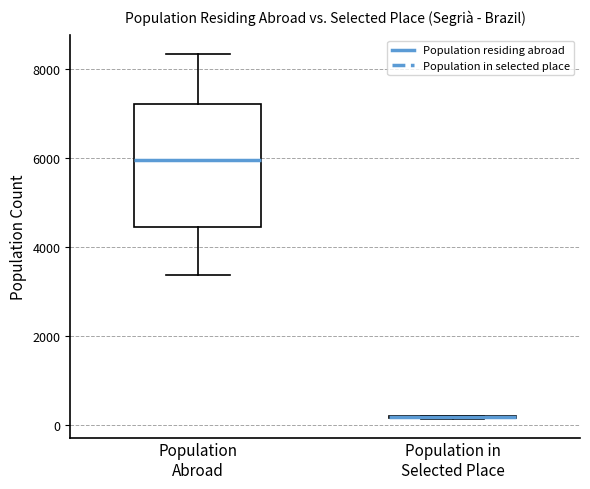

Reading left to right, read every box against the y-axis: the position of its median line, the range the box covers, and the ends of its whiskers. The values are not printed on the chart, so give them approximately, as read against the axis.

Population Abroad: median 6000, box 4400 to 7200, whiskers 3400 to 8400
Population in Selected Place: box collapsed to a line at 200, whiskers 200 to 200